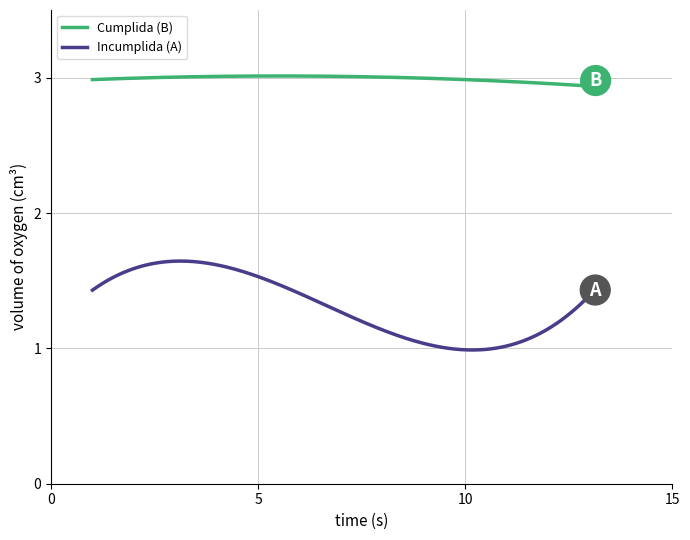

What is the difference between the maximum and minimum values in the Incumplida (A) series?

0.7